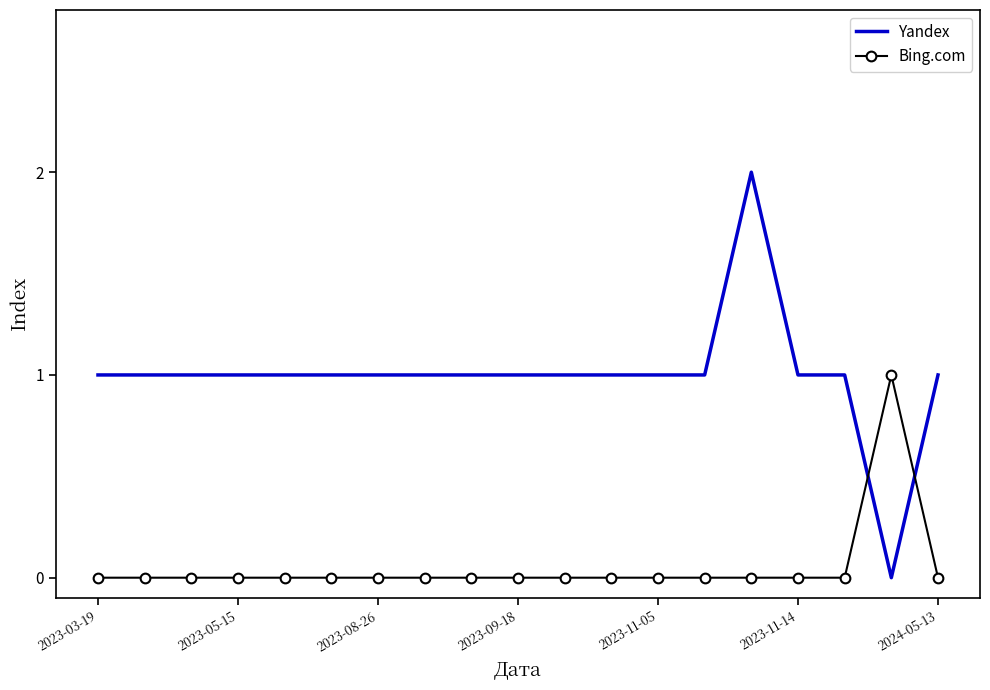

Count the Yandex values in the range 1 to 2.

18